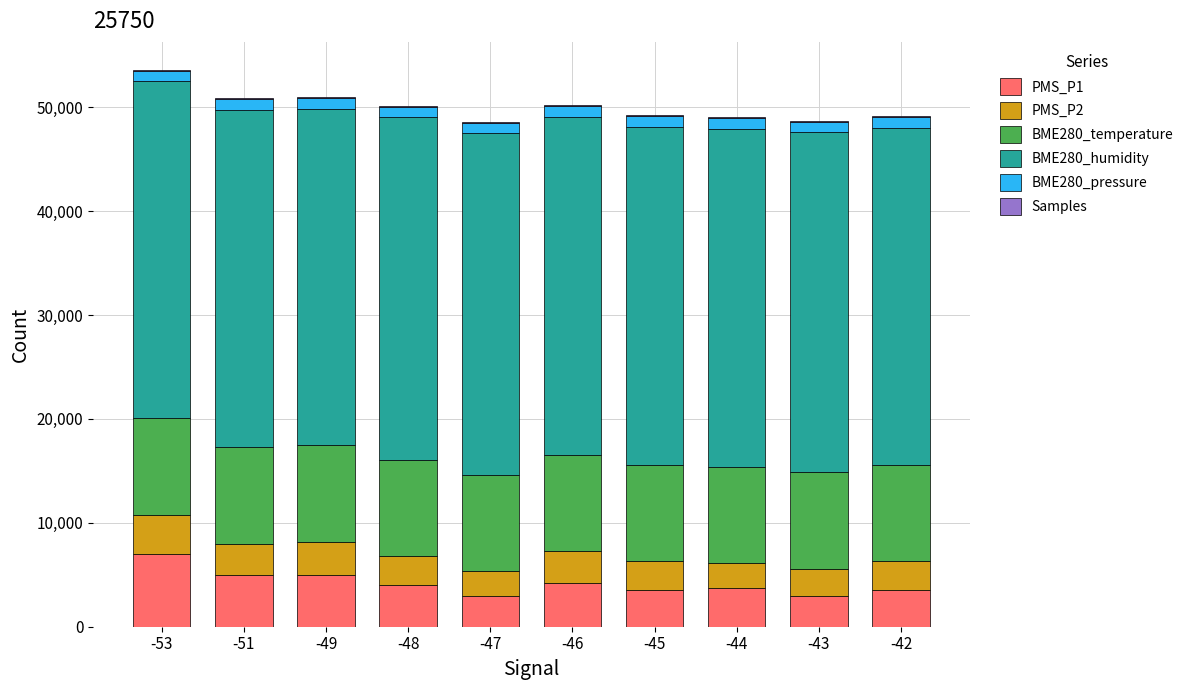

What is the difference between the PMS_P2 values at -45 and -46?

200.0